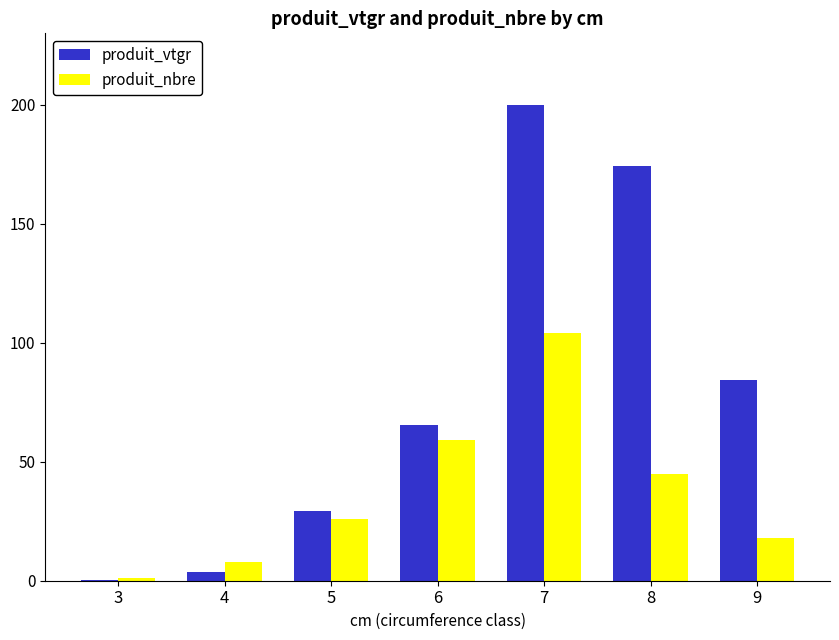

Are the bars grouped side by side (vs. stacked)?

Yes